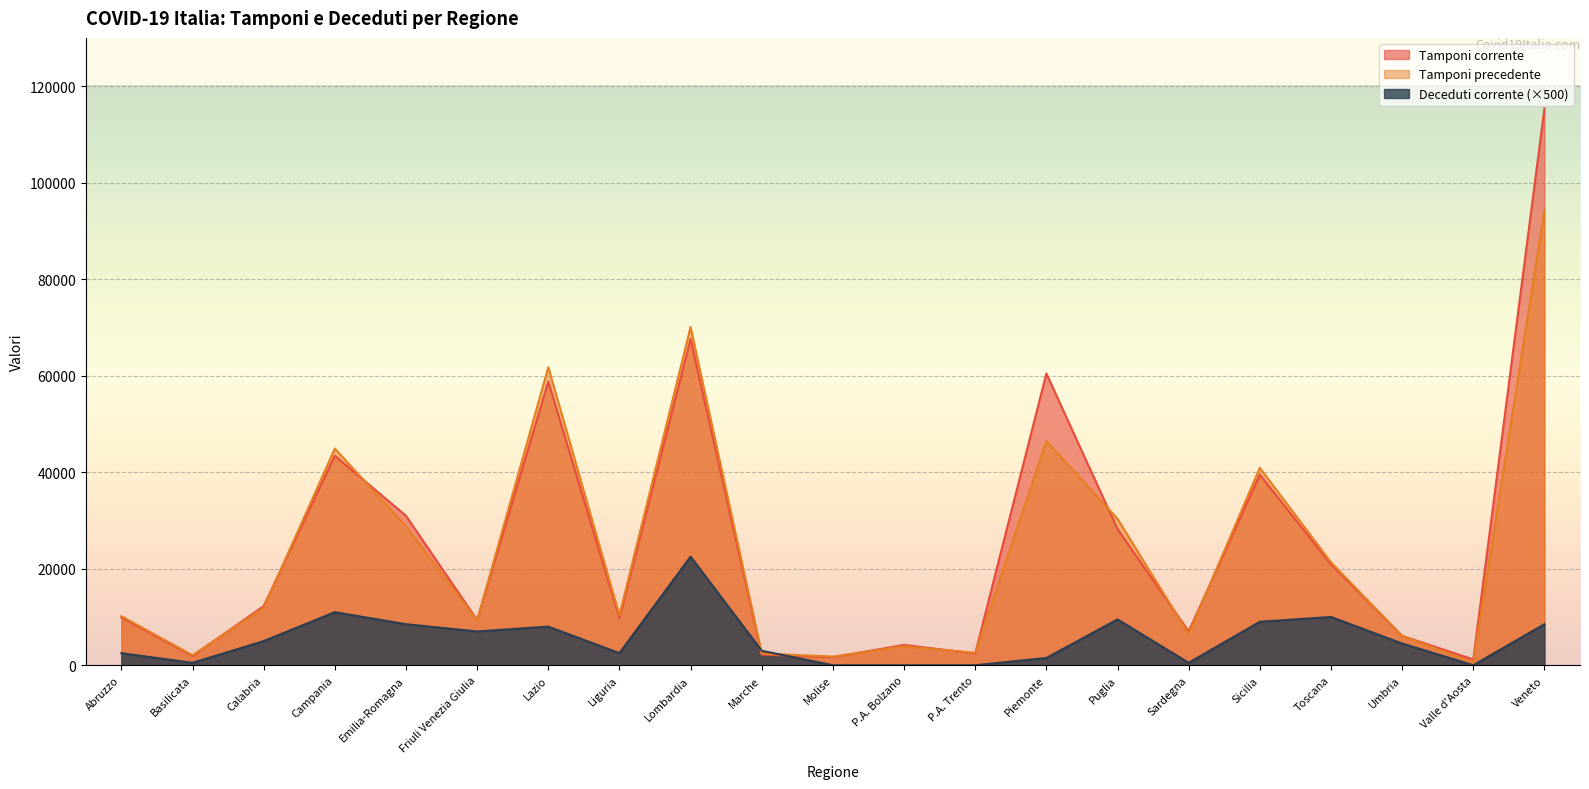

How many lines are shown in the chart?

3